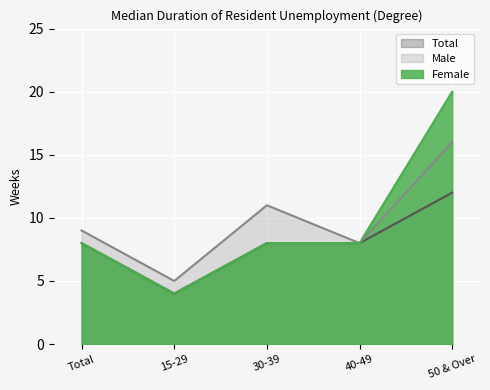

Is it true that Total equals 5 at Total?

False